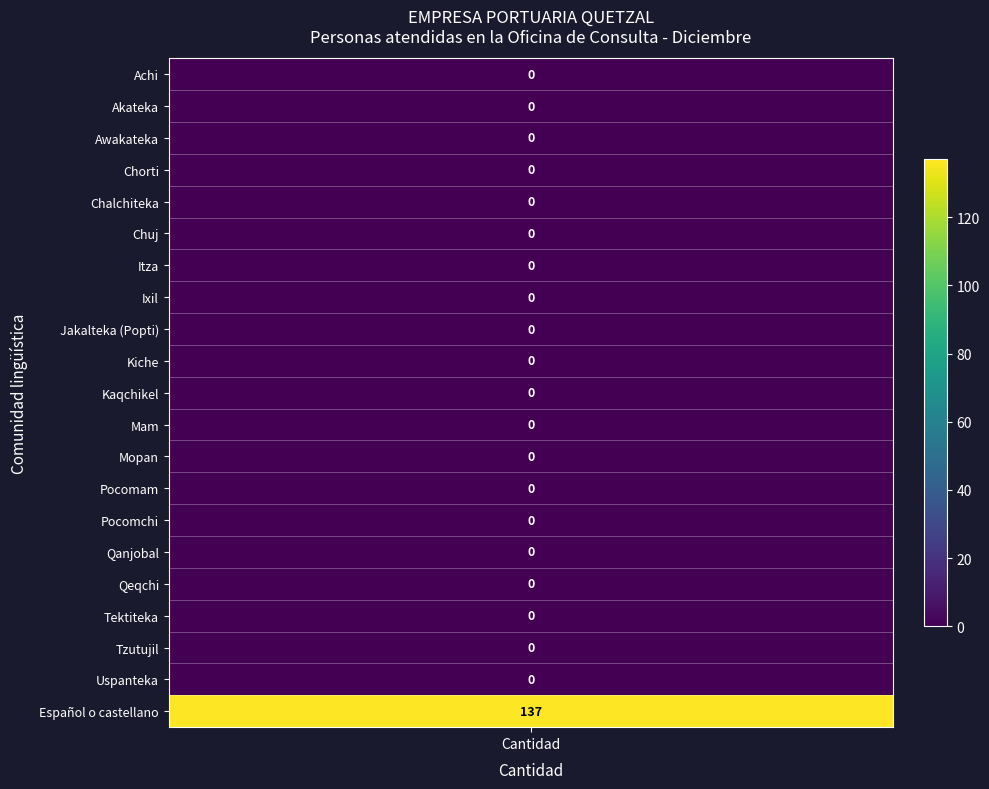

Reading left to right, transcribe all the data shown in this chart.

0	0	0	0	0	0	0	0	0	0	0	0	0	0	0	0	0	0	0	0	137